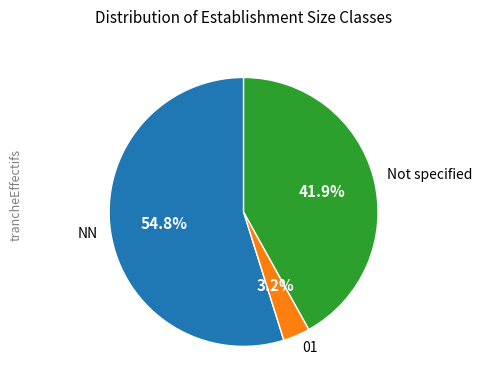

Does NN represent more than half of the total?

Yes